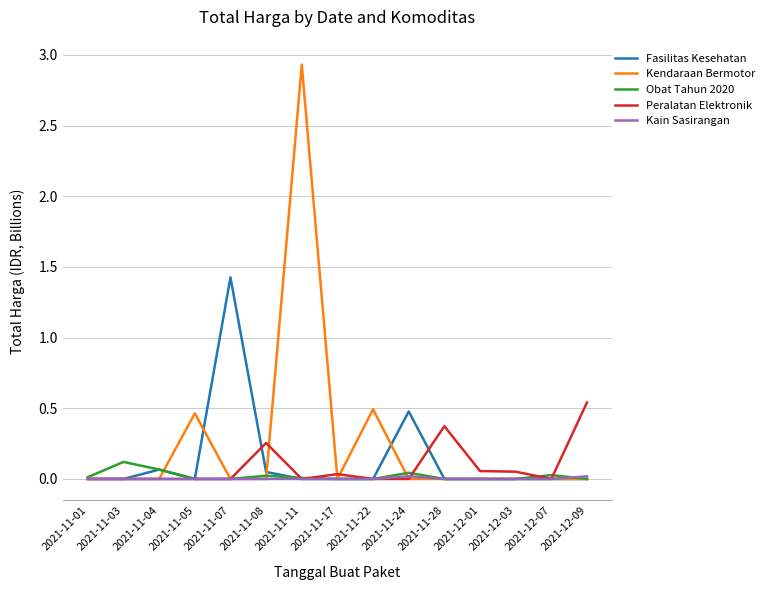

What position from the left is 2021-11-07?

5